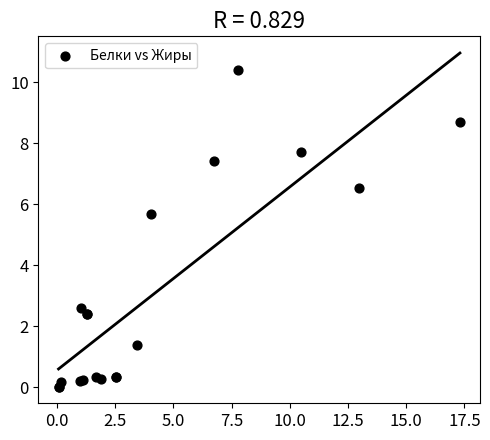

What Y value in the scatter plot is closest to 5?

5.7